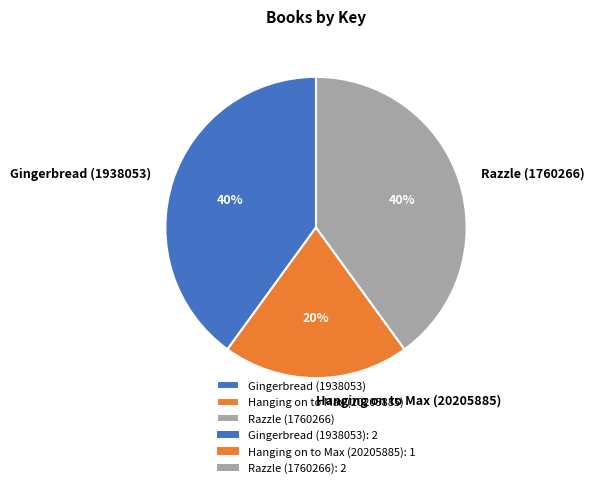

What percentage is the Hanging on to Max (20205885) slice, to the nearest percent?

20%